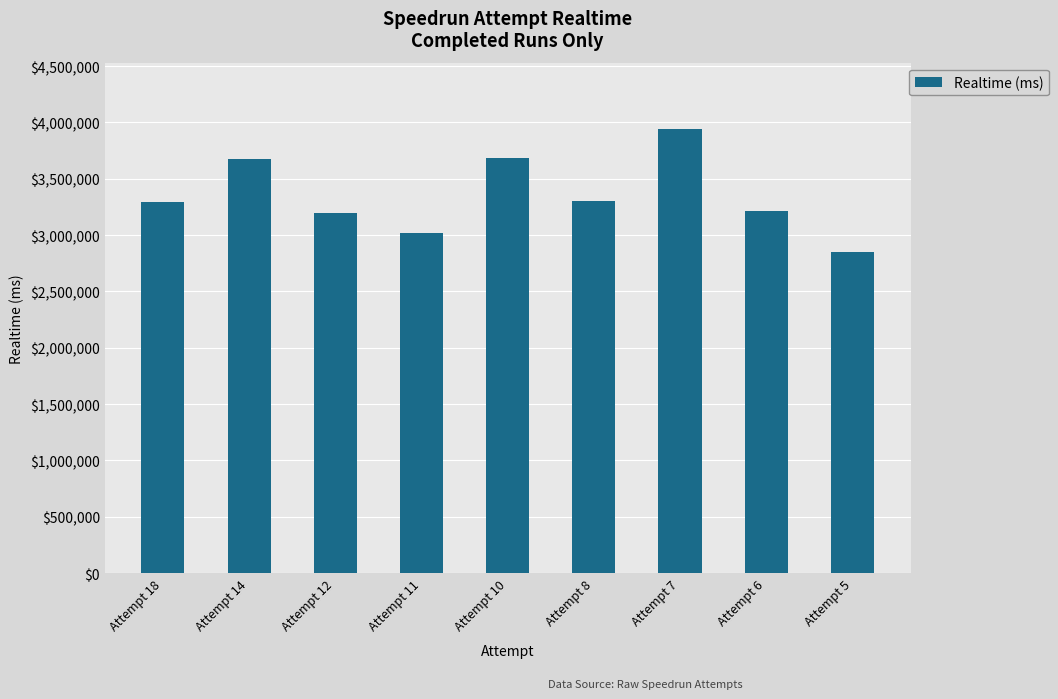

What is the greatest value displayed?

3939576